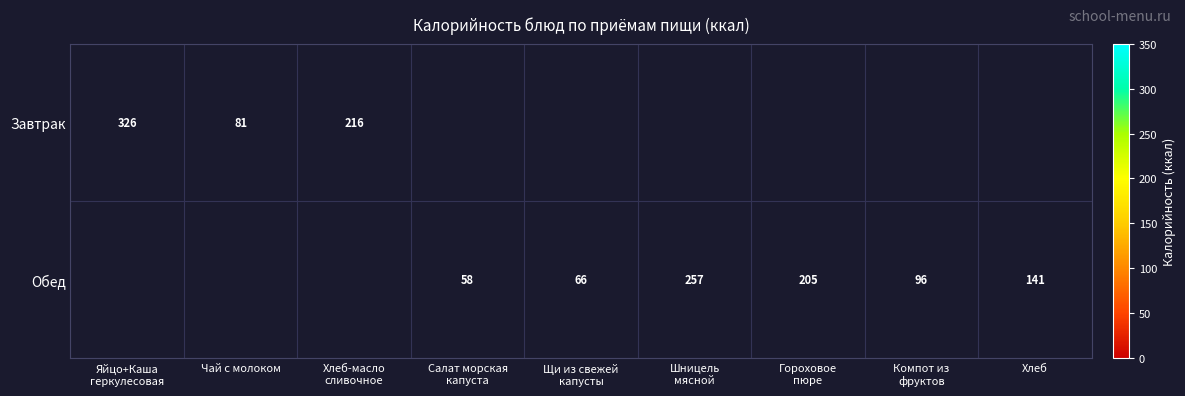

At how many categories does at least one series exceed 197?

4